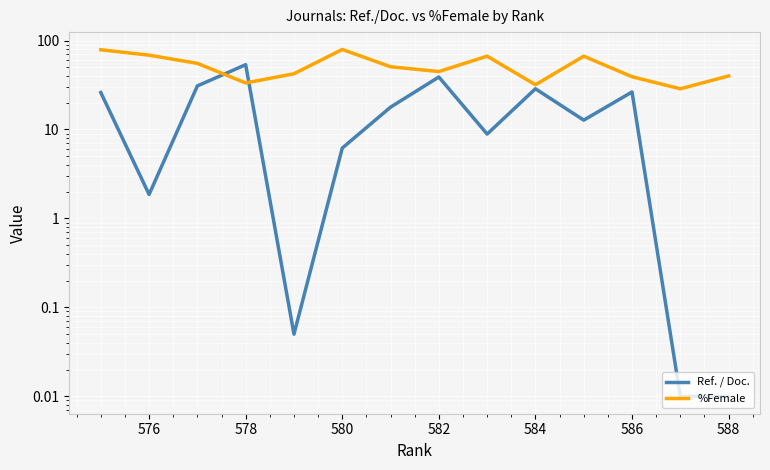

Is this an area chart (filled region under the line)?

No